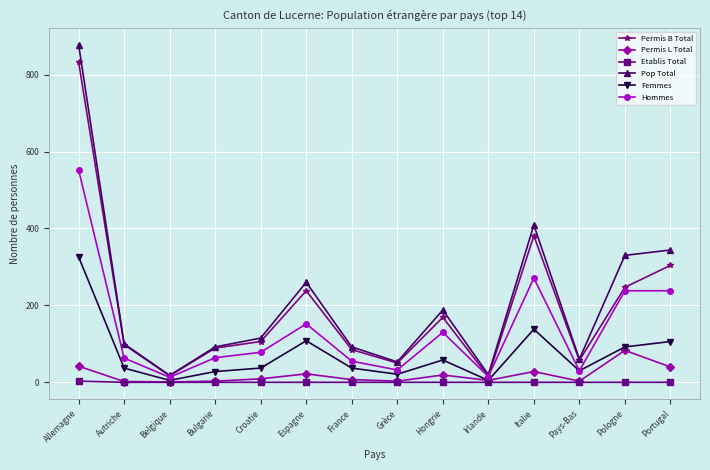

What is the label of the 5th point from the right?

Irlande